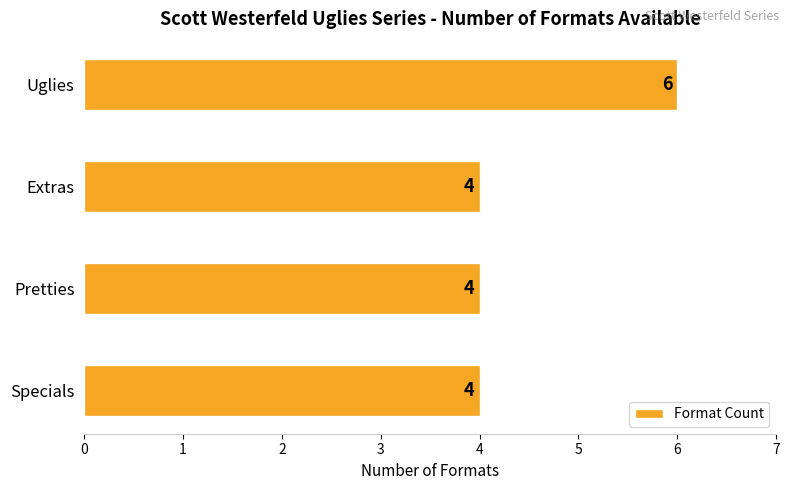

What is the sum of the values at Extras and Pretties?

8